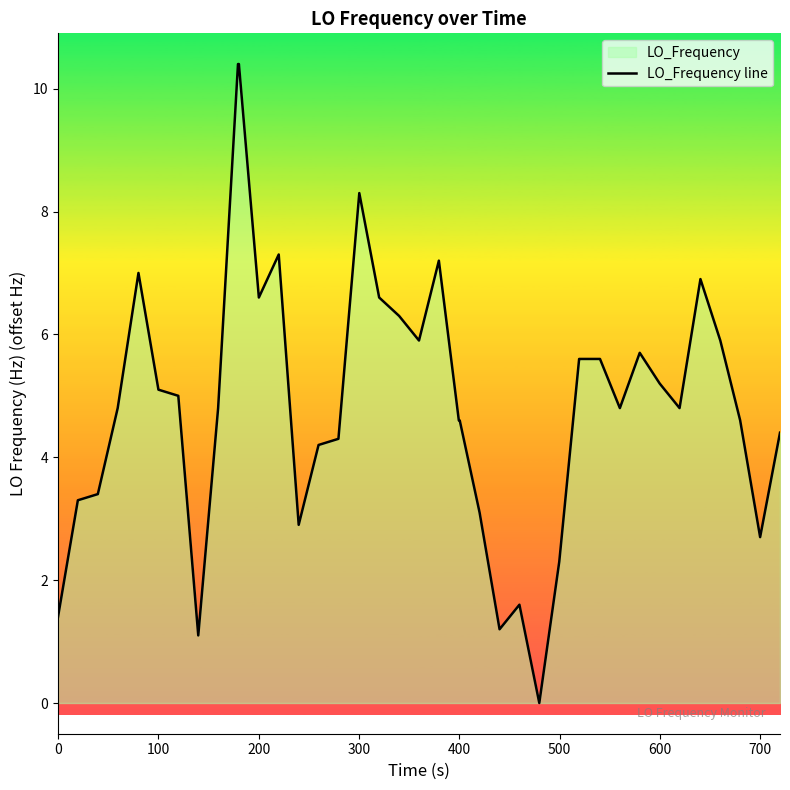

How many points are higher than both their immediate neighbors (excluding endpoints)?

7